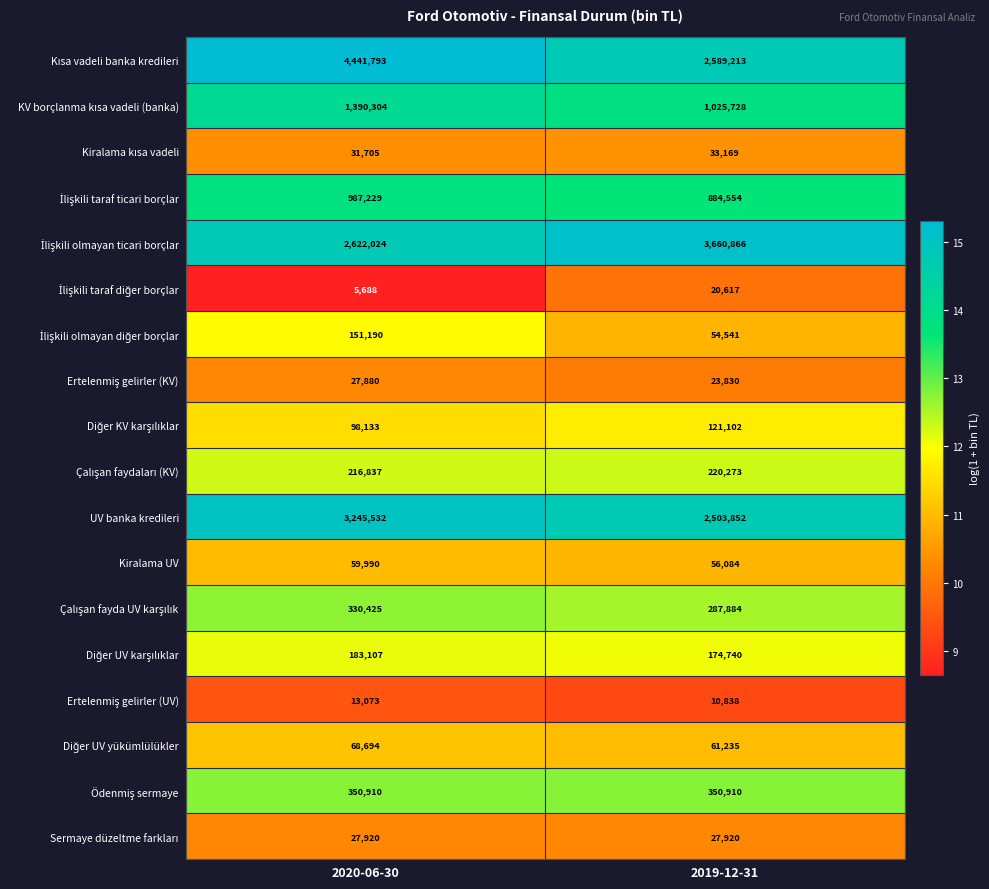

Read the Kiralama UV value at 2019-12-31, to the nearest 10.

56080